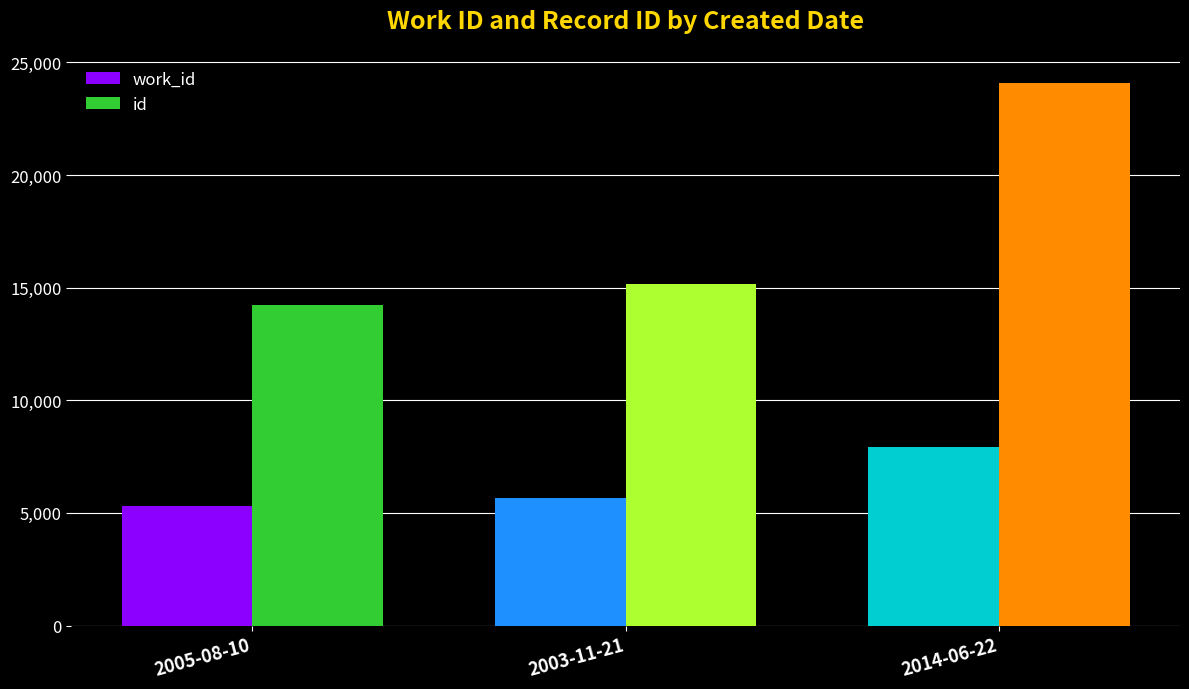

What is the greatest value displayed?

24087